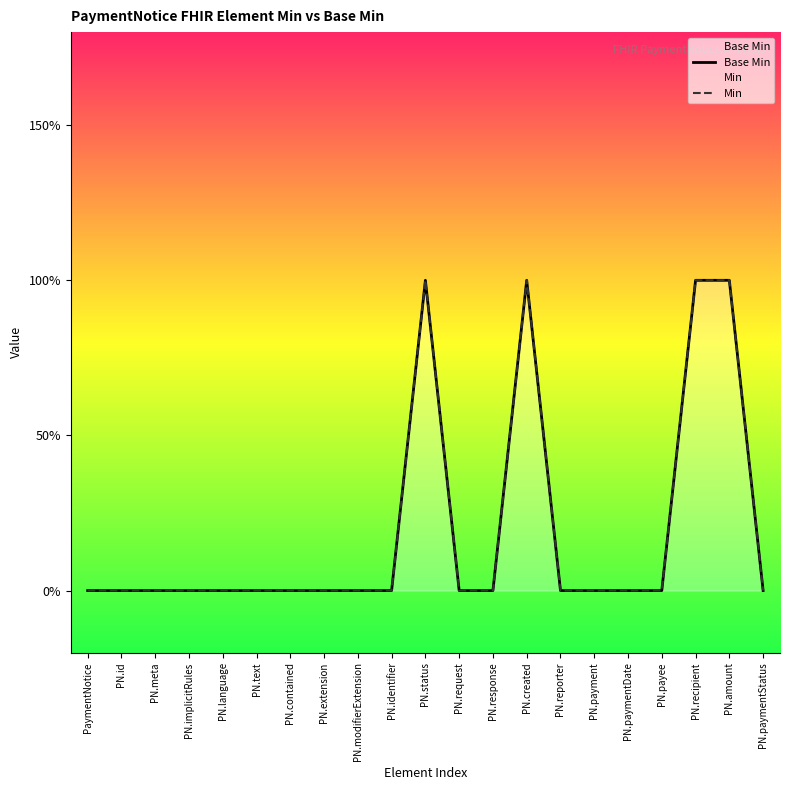

Is the value of Base Min at PN.amount greater than the value of Min at PN.contained?

Yes